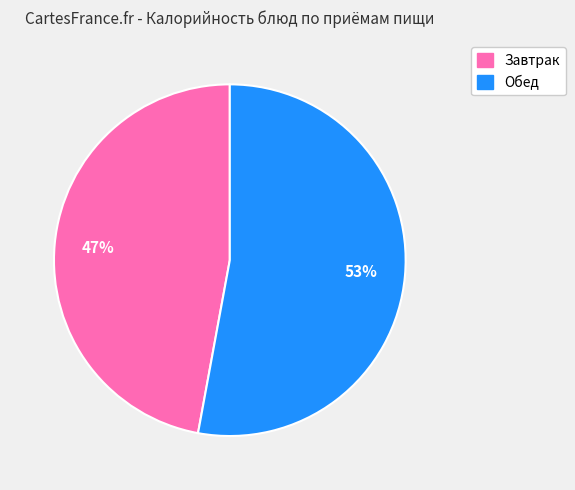

Is there a majority slice in this chart?

Yes